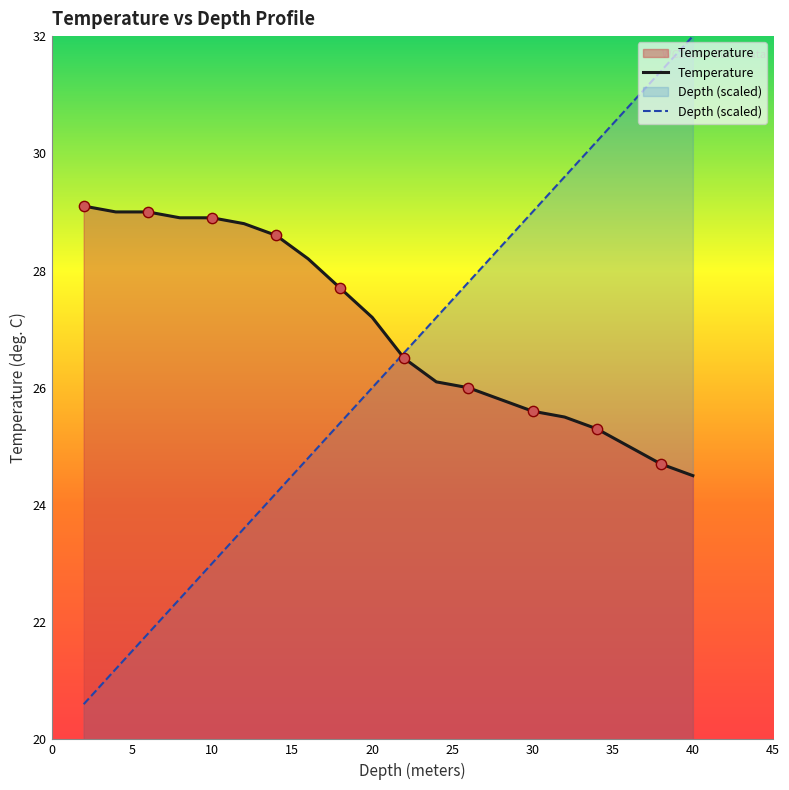

Which series has the largest total across all categories?

Temperature